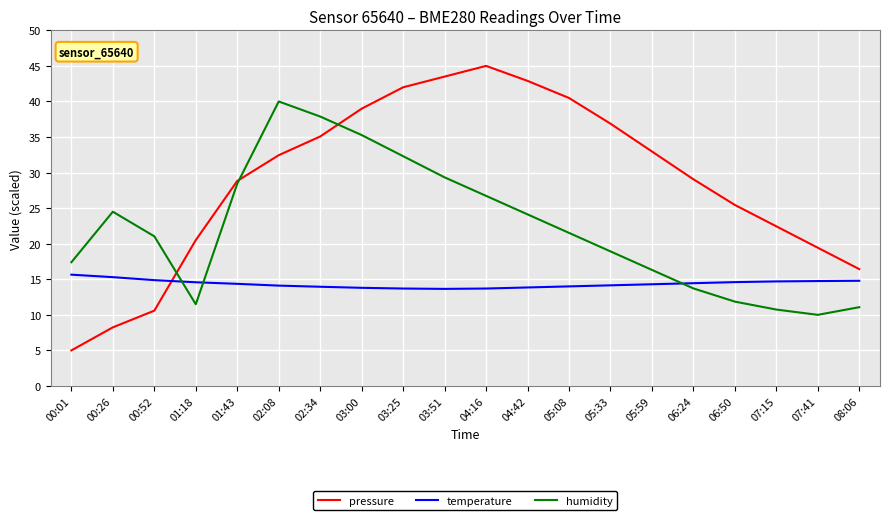

True or false: pressure has more than 1 points higher than both neighbors.

False